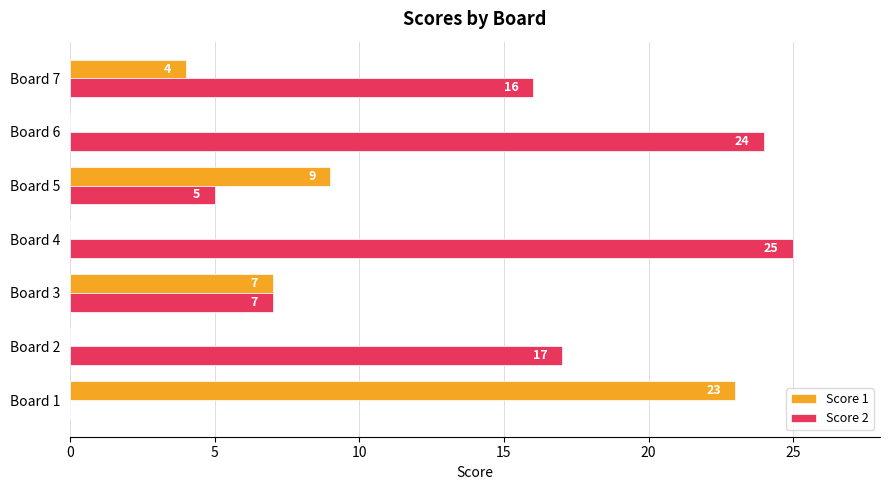

What is the highest value of the Score 1 series?

23